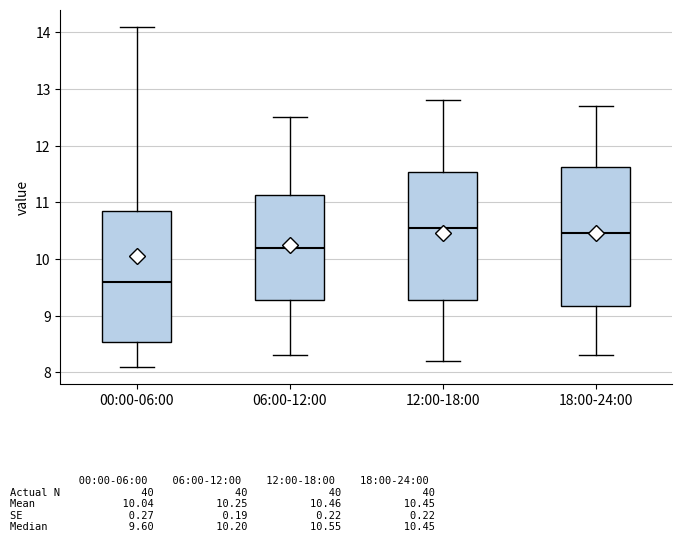

Where does the lower whisker of the box for 06:00-12:00 end on the y-axis? The values are not printed on the chart, so give them approximately, as read against the axis.

8.3